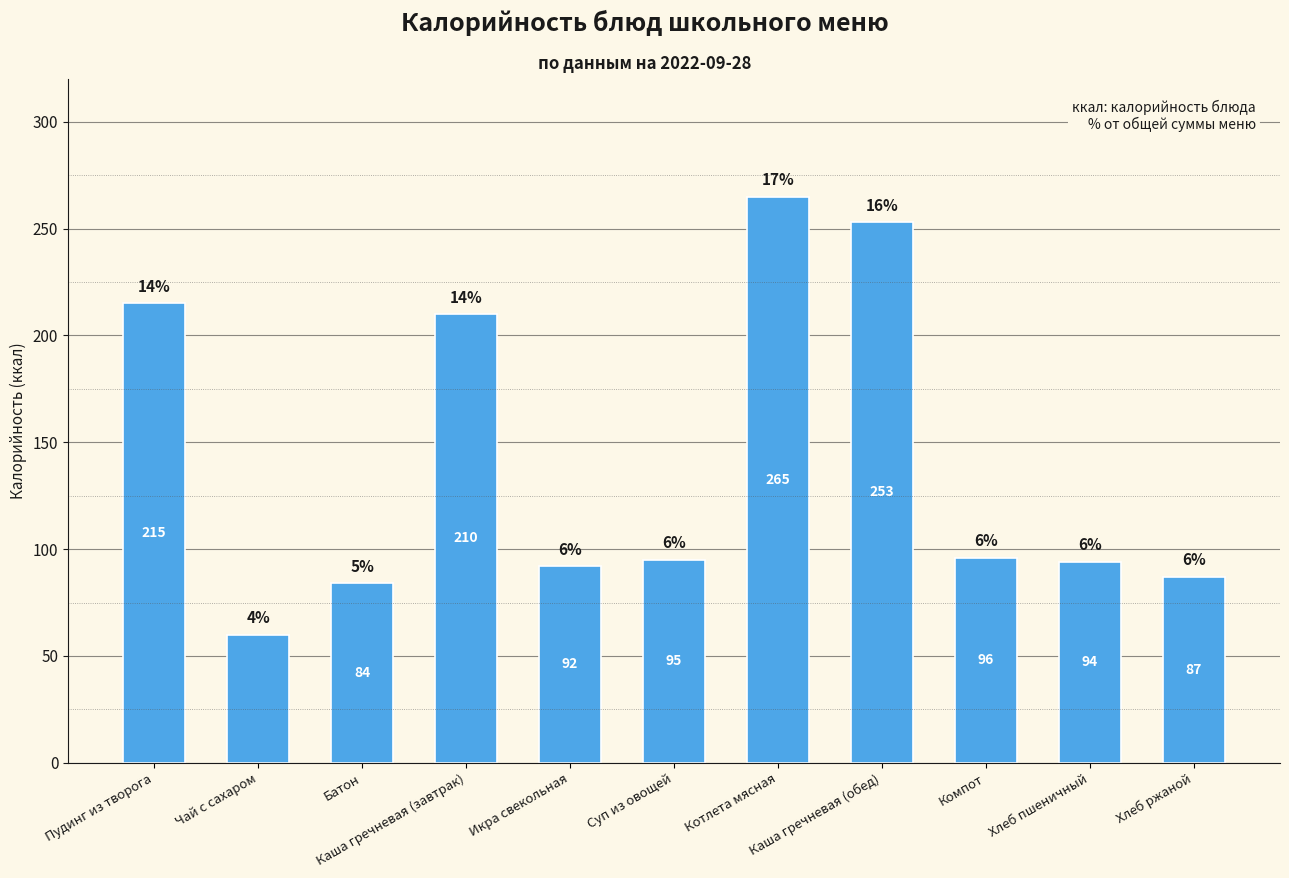

Reading left to right, what are all the values shown in this chart?

Пудинг из творога=215	Чай с сахаром=60	Батон=84	Каша гречневая (завтрак)=210	Икра свекольная=92	Суп из овощей=95	Котлета мясная=265	Каша гречневая (обед)=253	Компот=96	Хлеб пшеничный=94	Хлеб ржаной=87